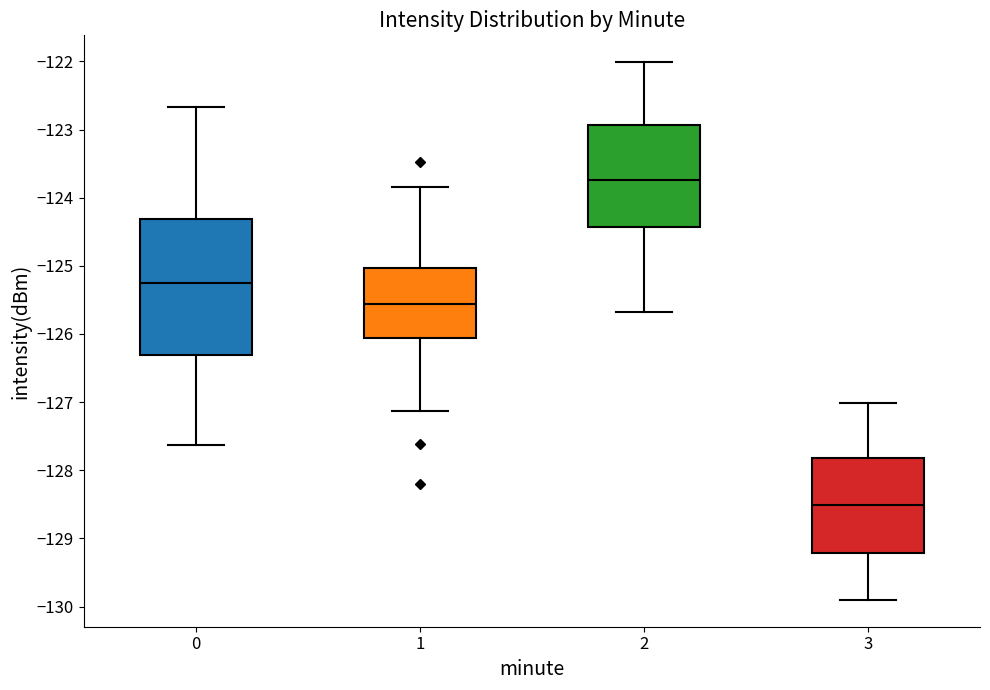

Reading left to right, transcribe this box plot: for each box, give where its median line is, the range the box spans, and where its two whiskers end, as read against the y-axis. The values are not printed on the chart, so give them approximately, as read against the axis.

0: median -125.2, box -126.3 to -124.3, whiskers -127.6 to -122.7
1: median -125.6, box -126.1 to -125.0, whiskers -127.1 to -123.9
2: median -123.7, box -124.4 to -122.9, whiskers -125.7 to -122.0
3: median -128.5, box -129.2 to -127.8, whiskers -129.9 to -127.0